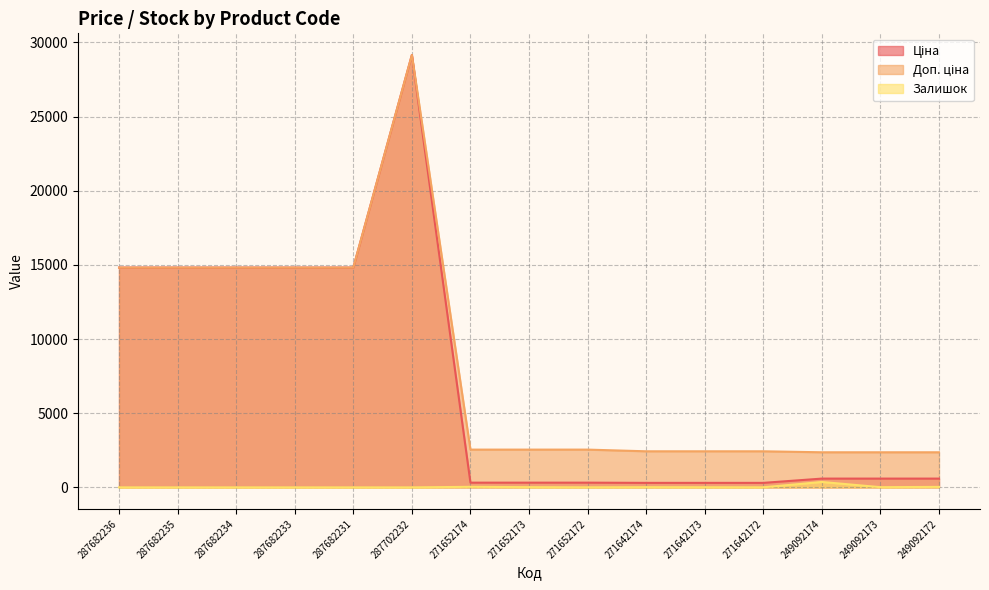

Count the number of categories in the chart.

15